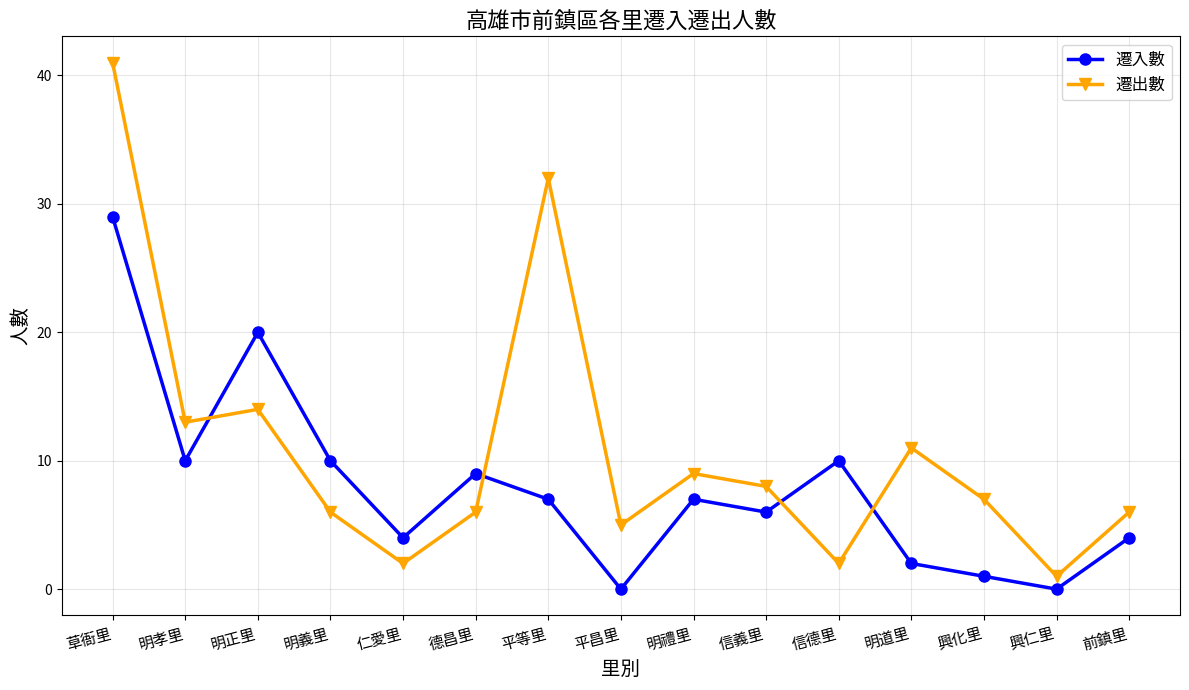

Reading left to right, list all the values displayed in this chart.

遷入數: 29	10	20	10	4	9	7	0	7	6	10	2	1	0	4
遷出數: 41	13	14	6	2	6	32	5	9	8	2	11	7	1	6